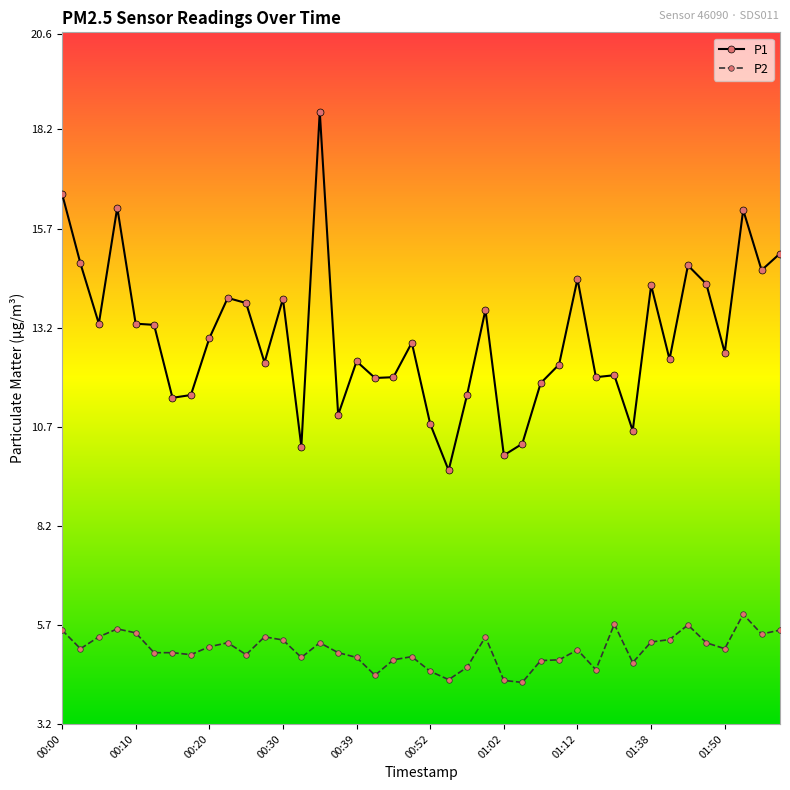

What is the sum of all P1 values?

519.3